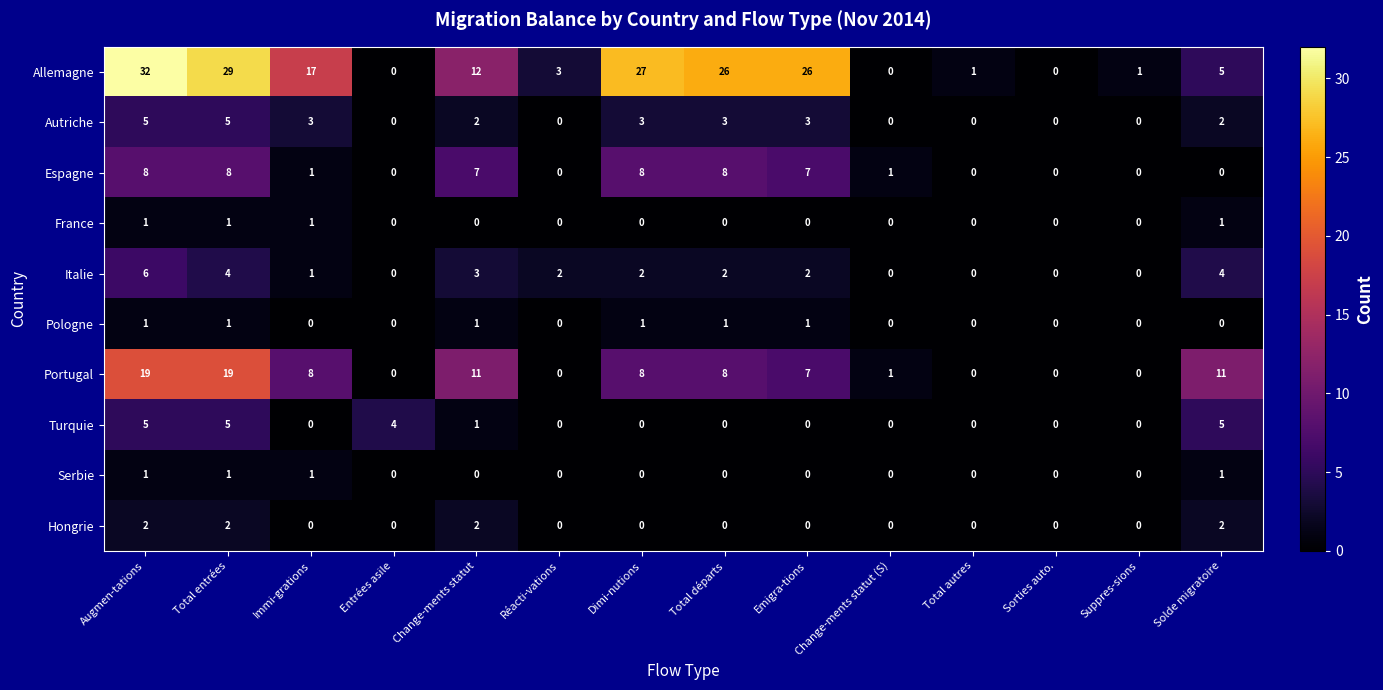

How many series are shown in this chart?

10